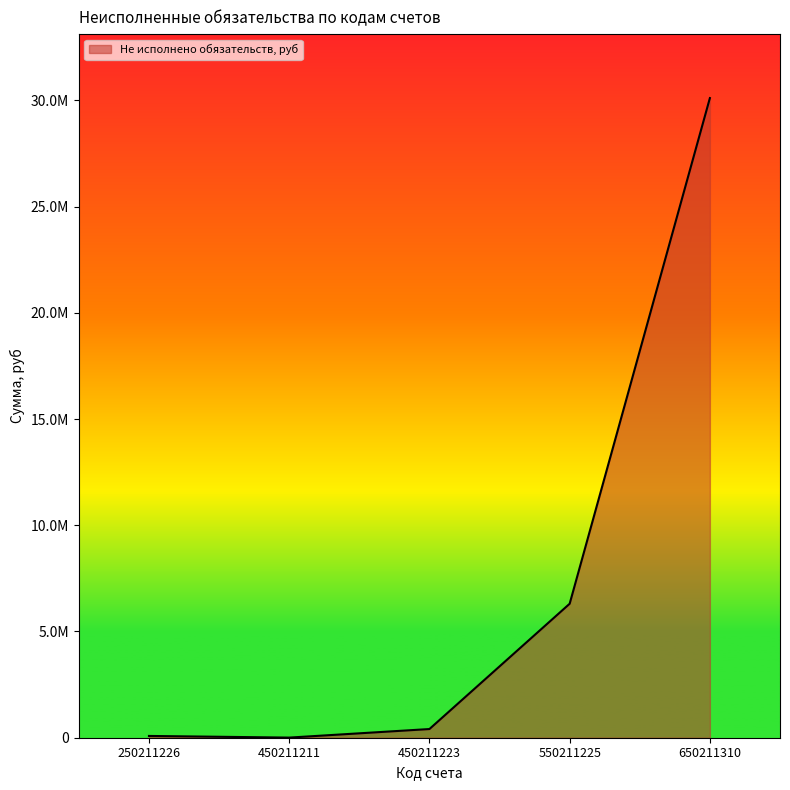

What is the minimum value shown in the chart?

5750.0